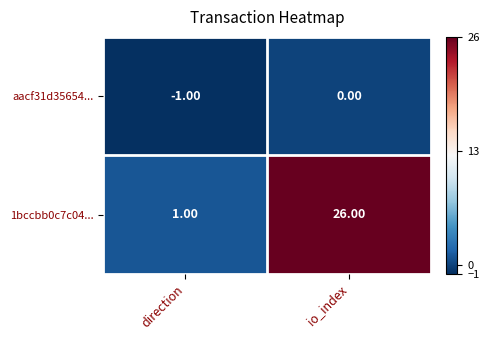

Which series has the largest total across all categories?

1bccbb0c7c04...